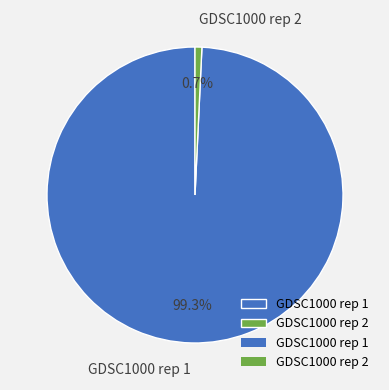

What is the majority slice?

GDSC1000 rep 1